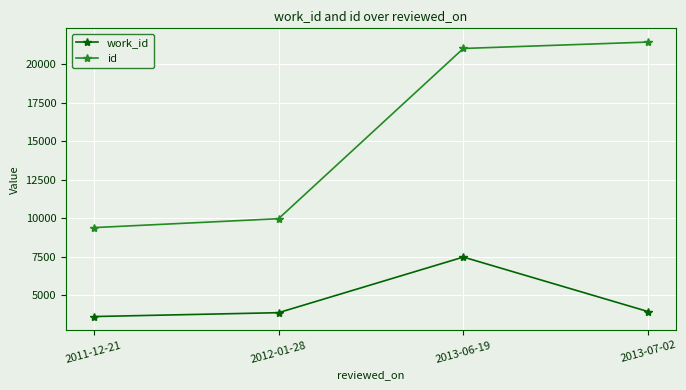

Which category has the highest value across all series?

2013-07-02